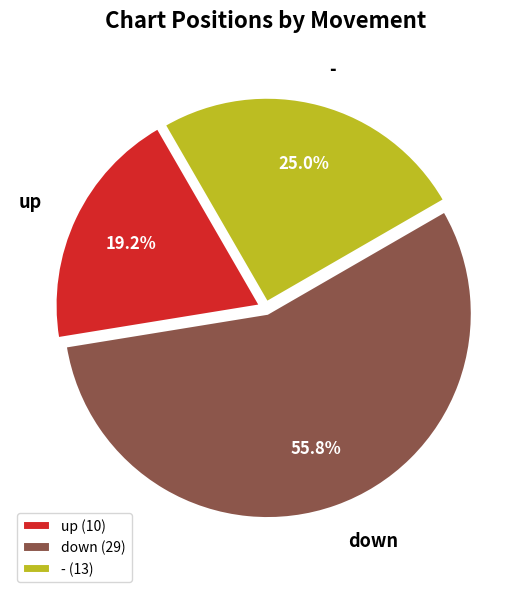

What is the ratio of the value at - to the value at up?

1.3